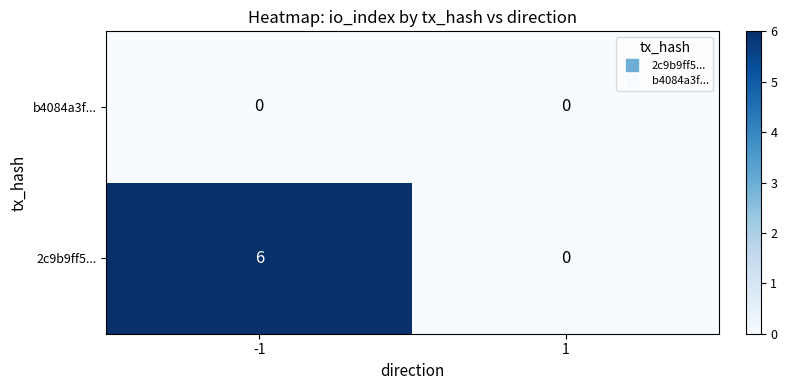

What is the difference between the 2c9b9ff5... values at -1 and 1?

6